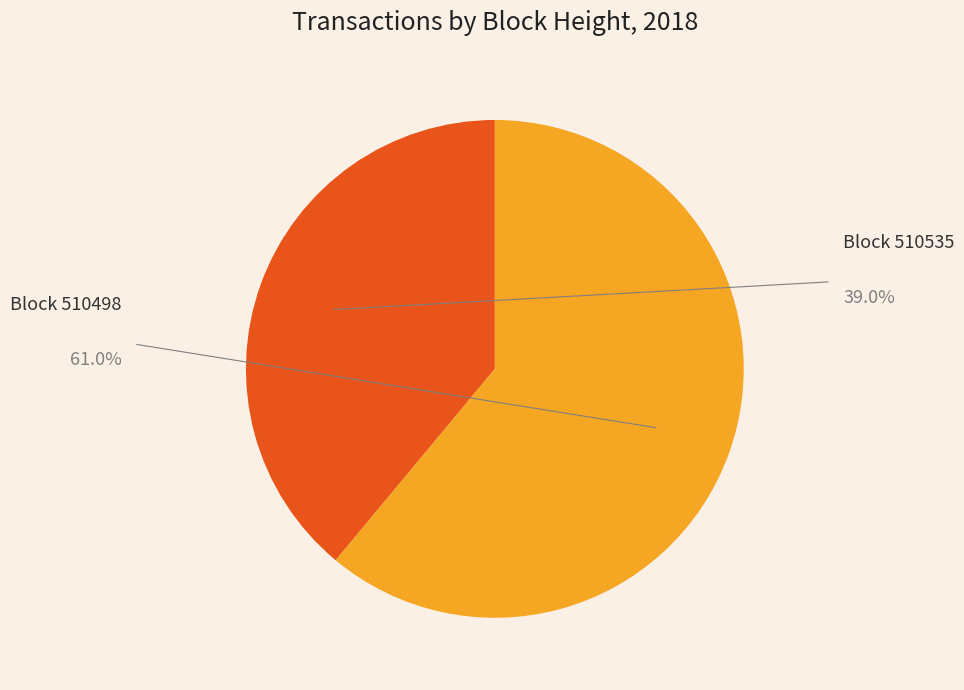

Is there any slice that represents more than half of the pie?

Yes